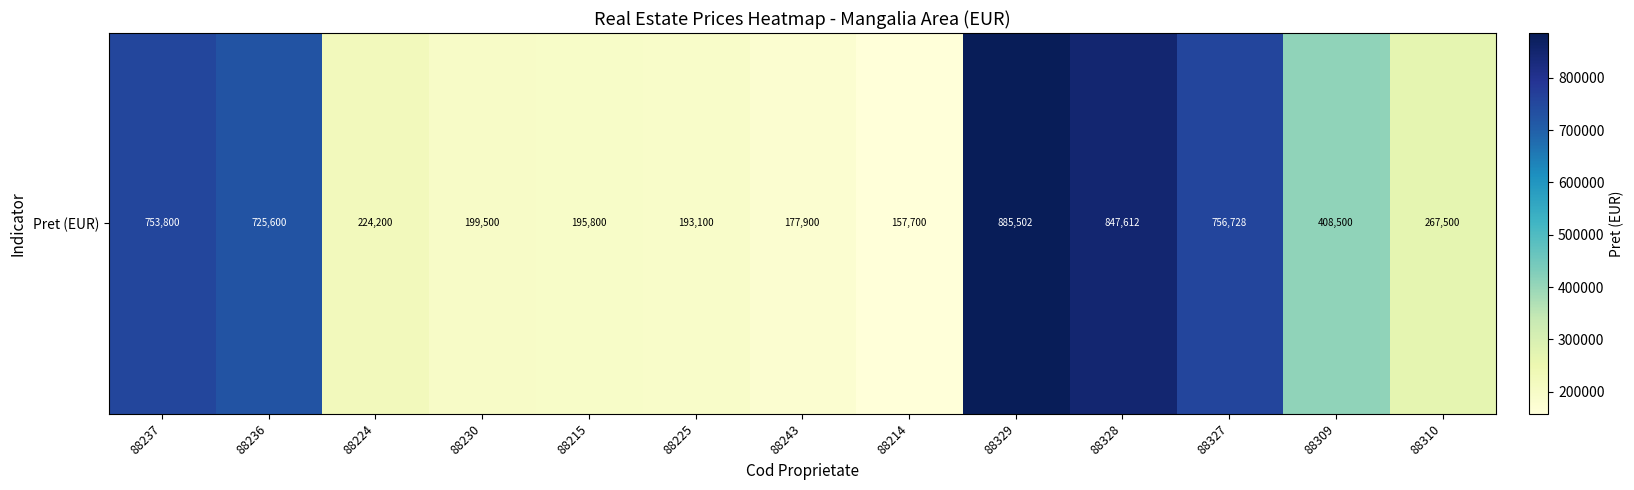

What is the sum of the values at 88237 and 88309?

1162300